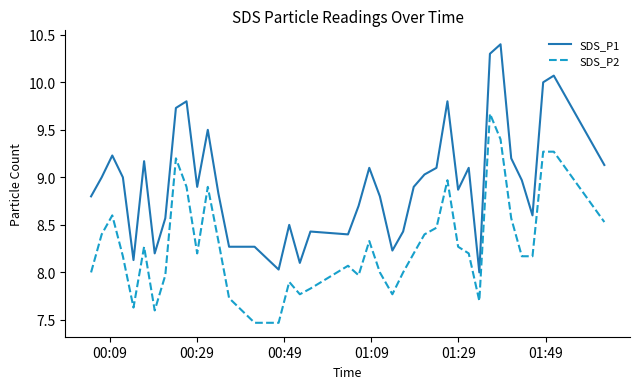

What is the lowest value of the SDS_P2 series?

7.5